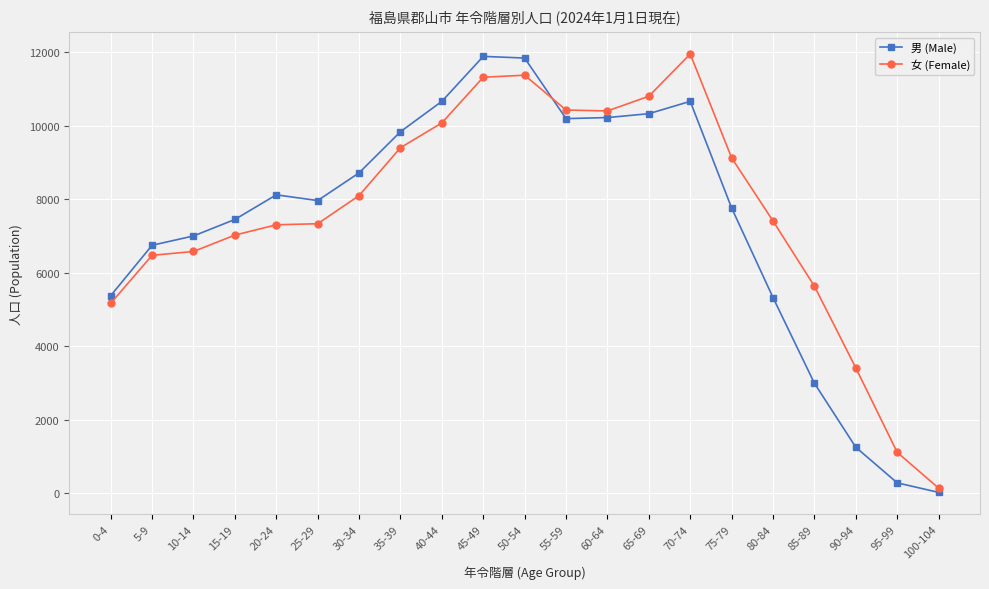

True or false: 男 (Male) has a value of 7448 at 15-19.

True